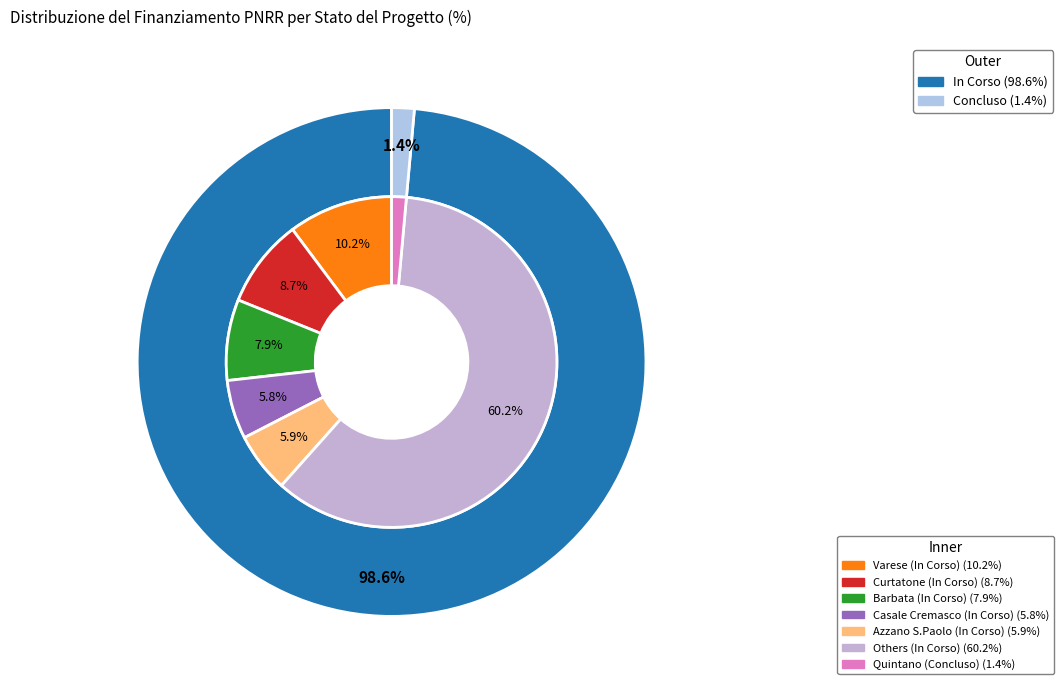

Does In Corso represent more than half of the total?

No